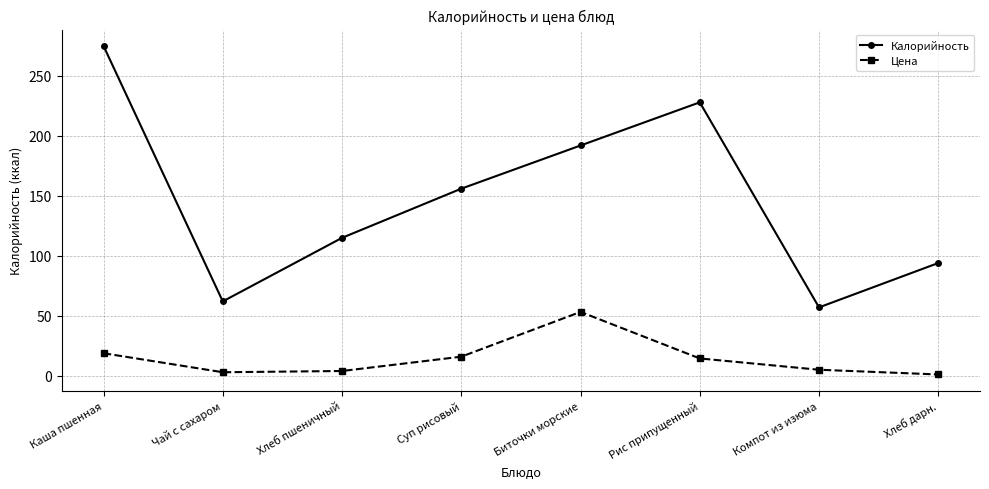

True or false: Калорийность has a value of 228.0 at Рис припущенный.

True